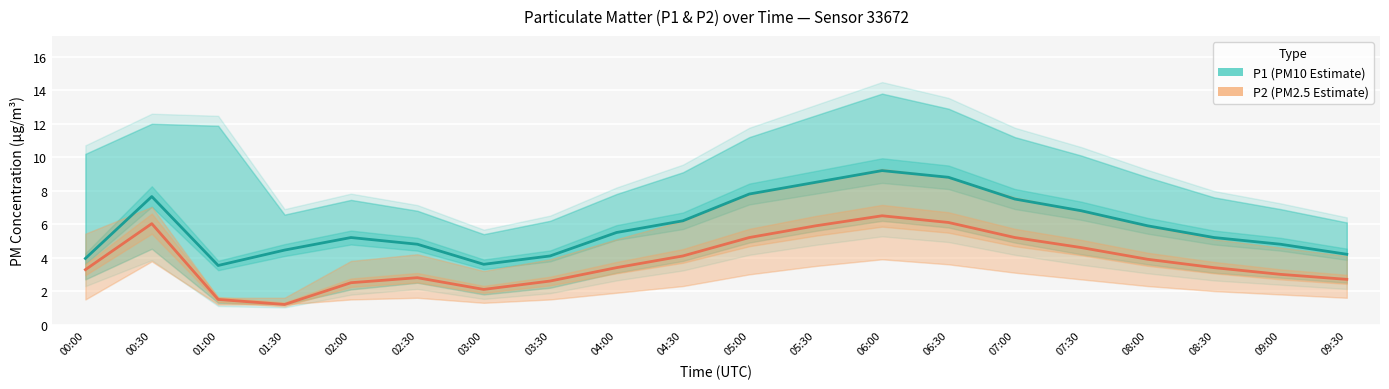

True or false: P1 (PM10 Estimate) and P2 (PM2.5 Estimate) cross at least once.

False